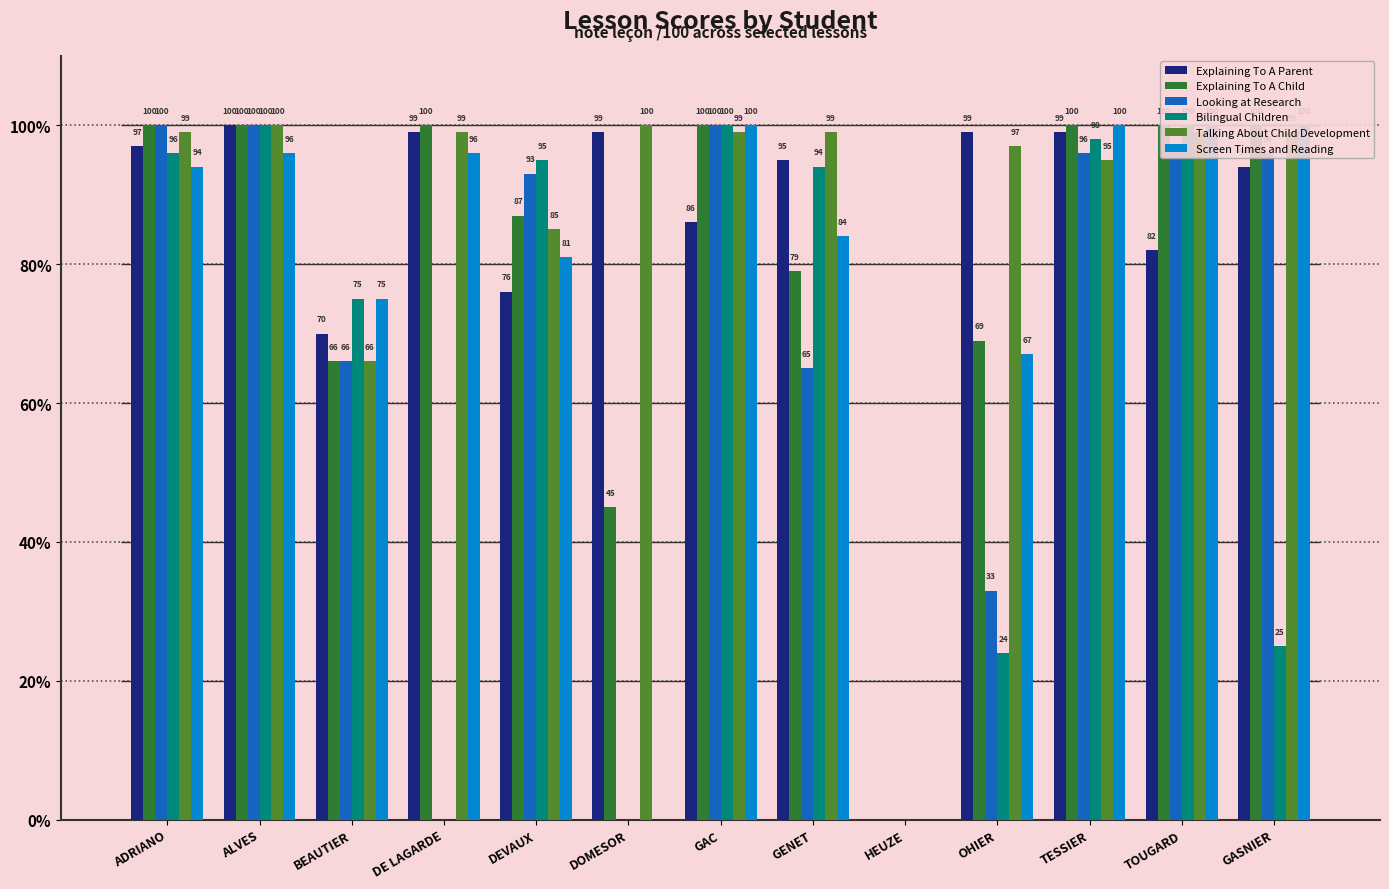

The value of Bilingual Children at ADRIANO is 96. True or false?

True